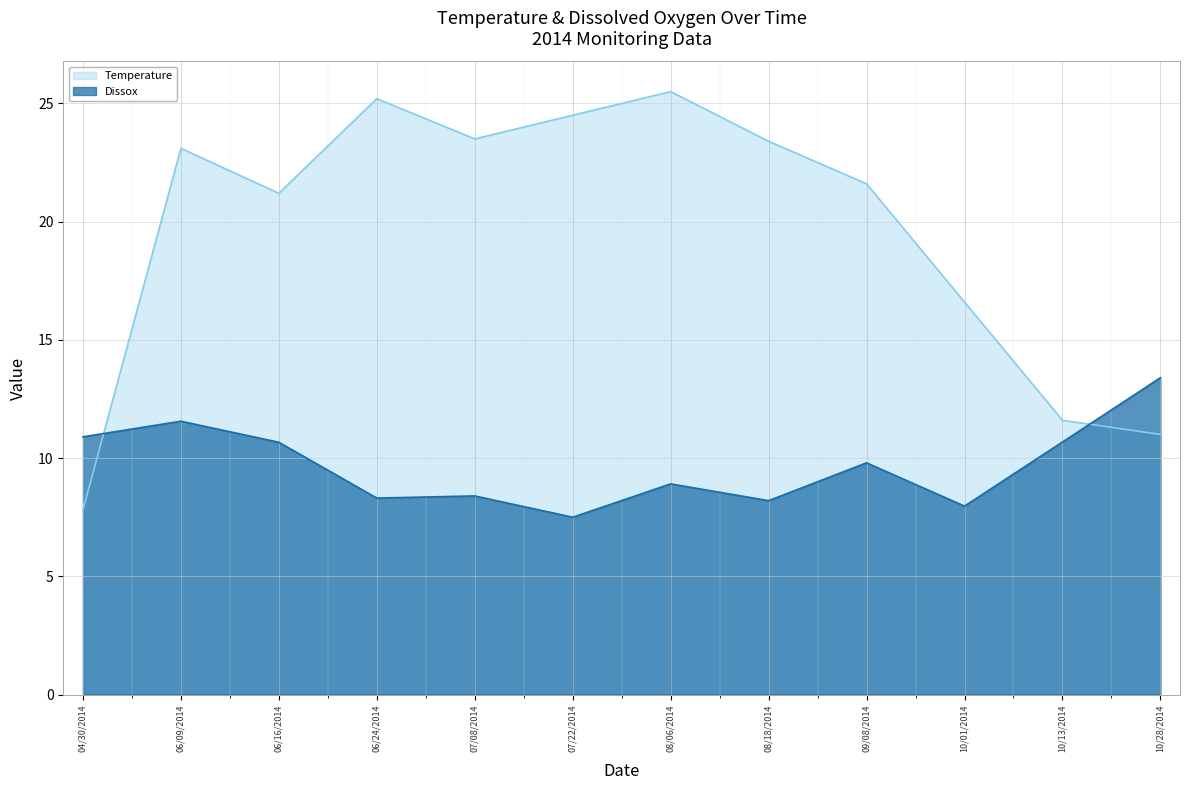

What is the difference between the Dissox values at 10/28/2014 and 10/01/2014?

5.4